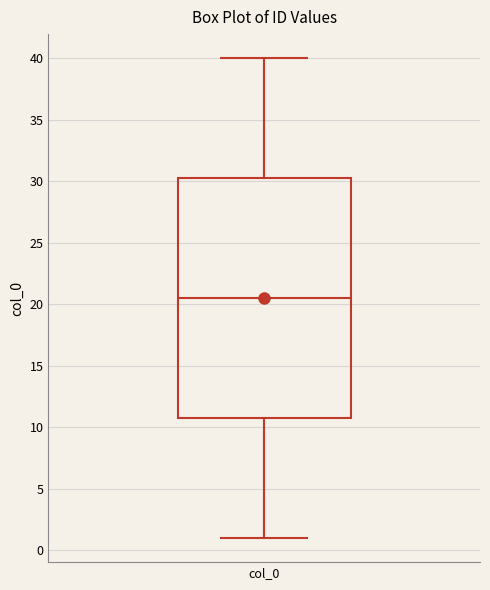

Where does the lower whisker of the box for col_0 end on the y-axis? The values are not printed on the chart, so give them approximately, as read against the axis.

1.0